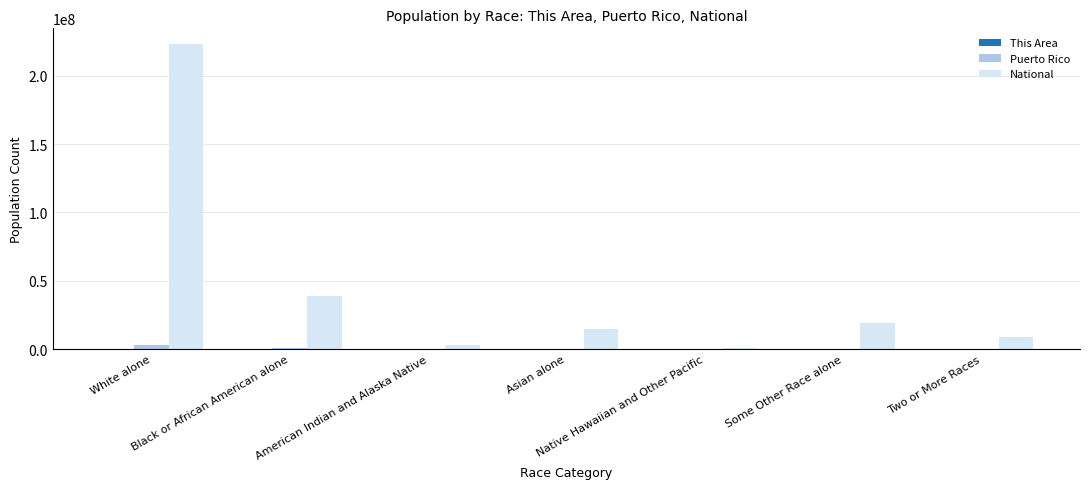

Is it true that Puerto Rico equals 19839 at American Indian and Alaska Native?

True